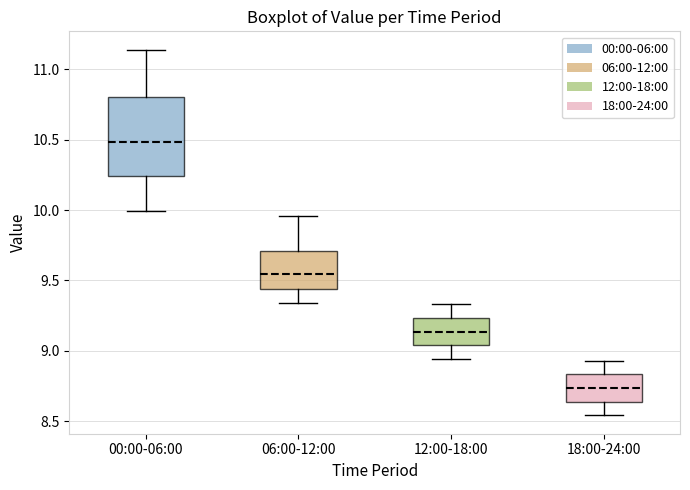

Which box has the highest median line?

00:00-06:00